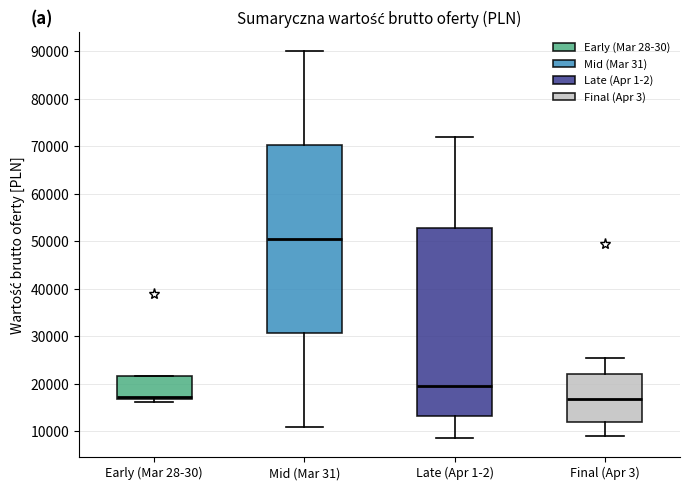

Reading left to right, transcribe this box plot: for each box, give where its median line is, the range the box spans, and where its two whiskers end, as read against the y-axis. The values are not printed on the chart, so give them approximately, as read against the axis.

Early (Mar 28-30): median 17000 (just above the box's lower edge), box 17000 to 22000, whiskers 16000 to 22000
Mid (Mar 31): median 50000, box 31000 to 70000, whiskers 11000 to 90000
Late (Apr 1-2): median 19000, box 13000 to 53000, whiskers 9000 to 72000
Final (Apr 3): median 17000, box 12000 to 22000, whiskers 9000 to 25000